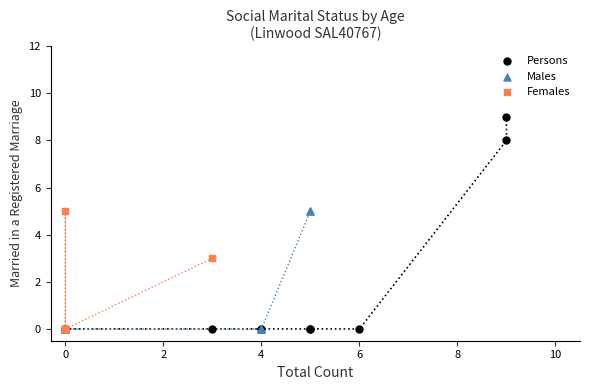

Which series reaches the maximum Y coordinate?

Persons